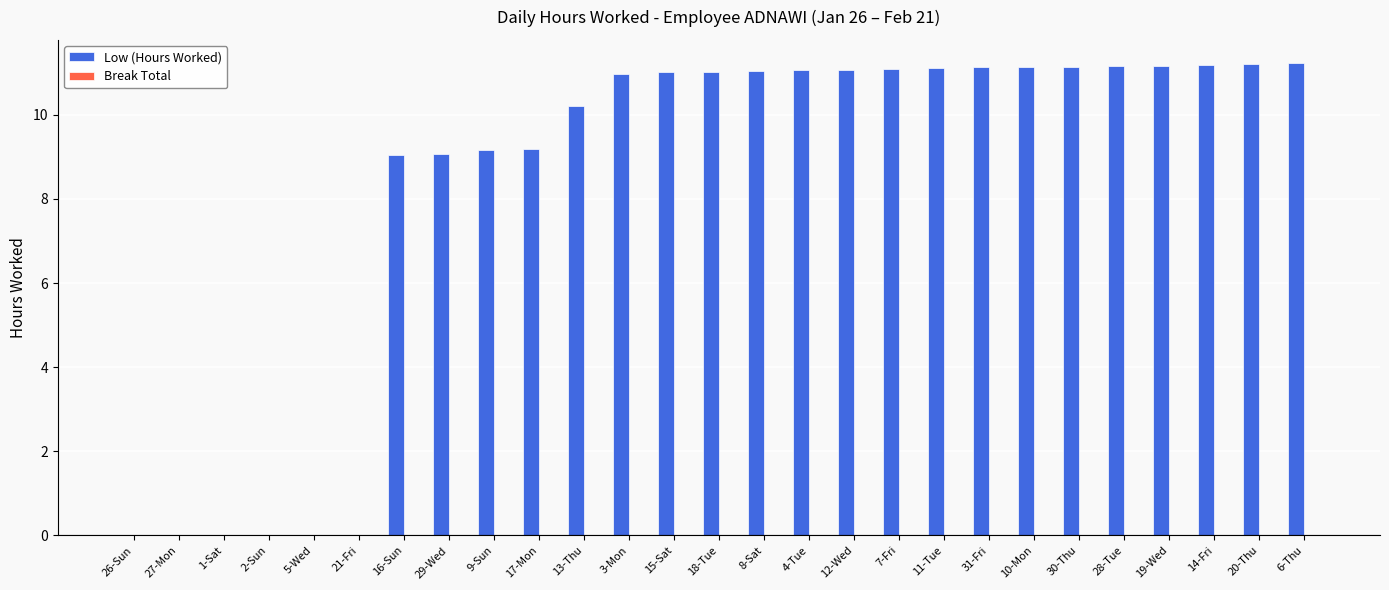

Count the number of categories in the chart.

27